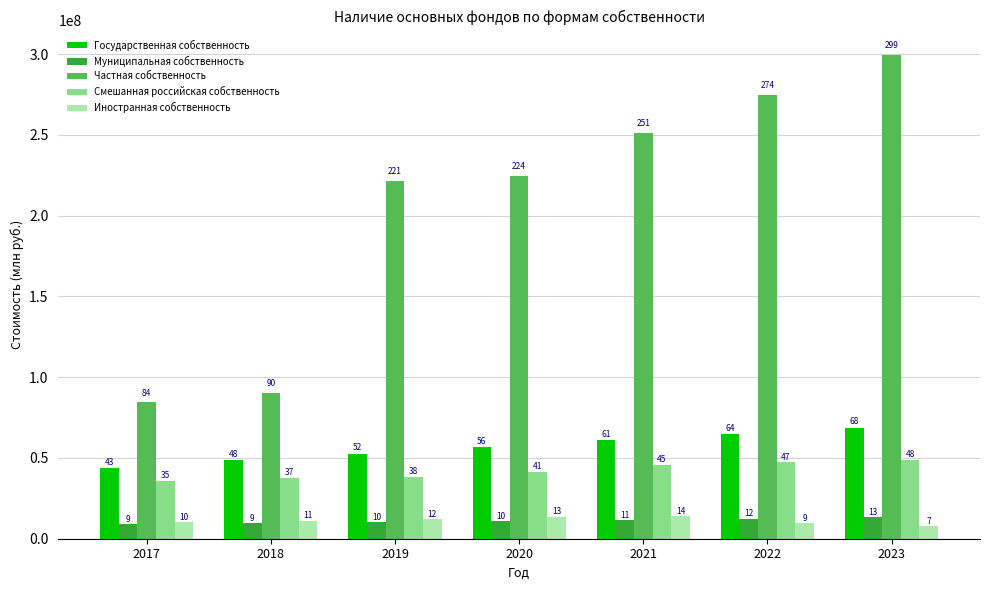

Which has a higher value, 2023 or 2021?

2023